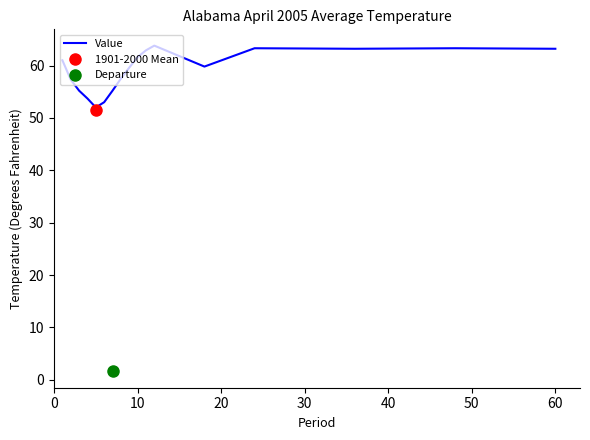

What is the highest value of the Value series?

63.8